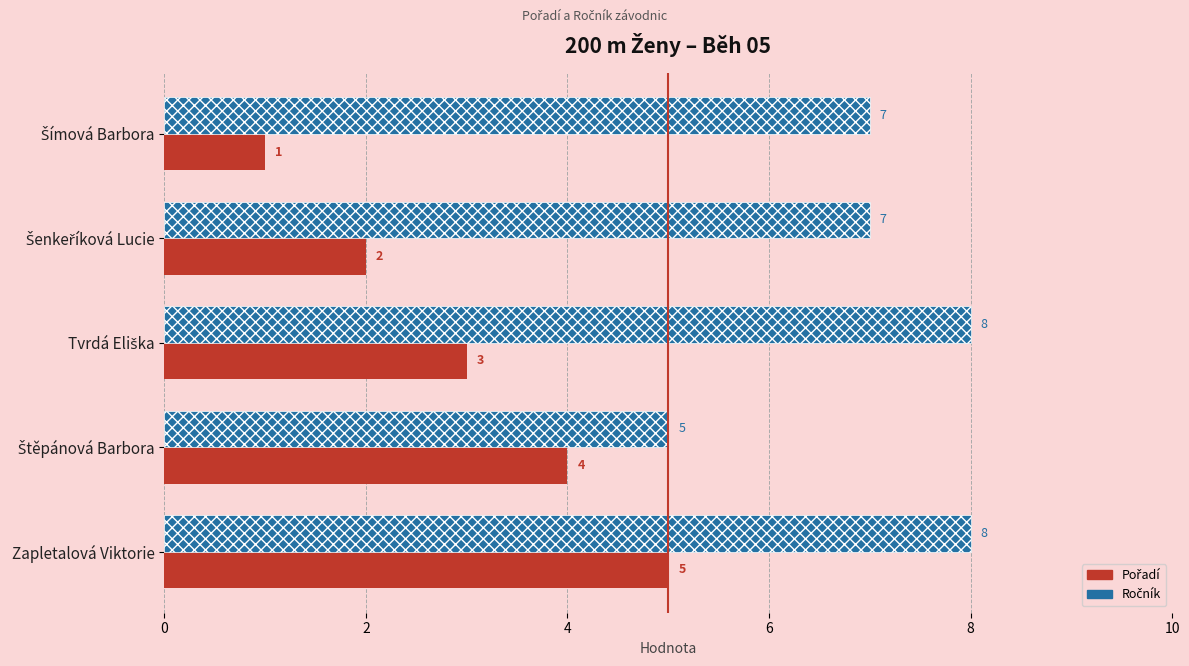

At which category is the sum across all series the highest?

Zapletalová Viktorie